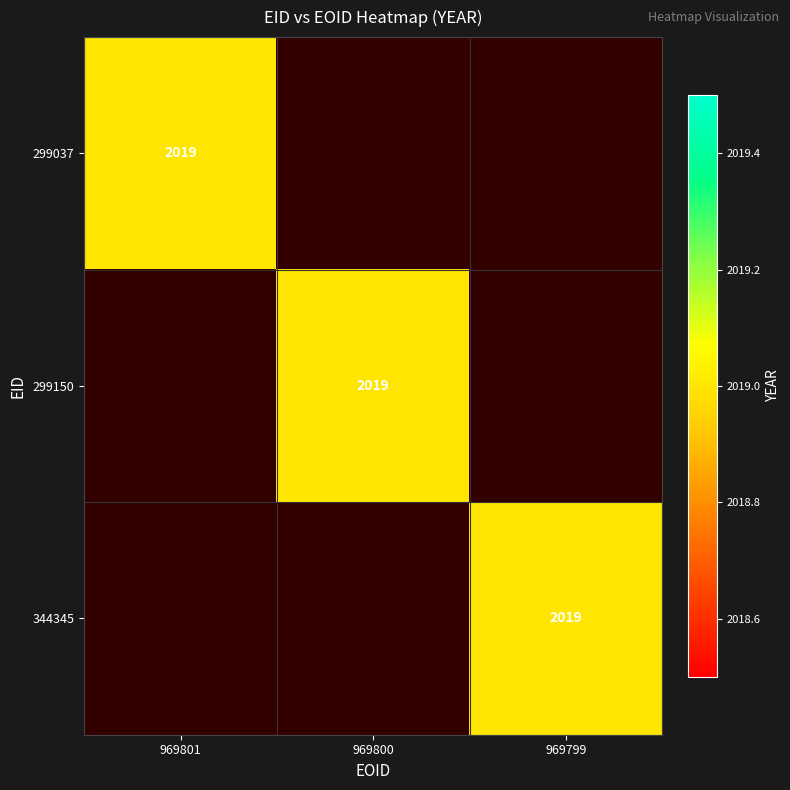

True or false: 344345 has a value of 2019 at 969799.

True